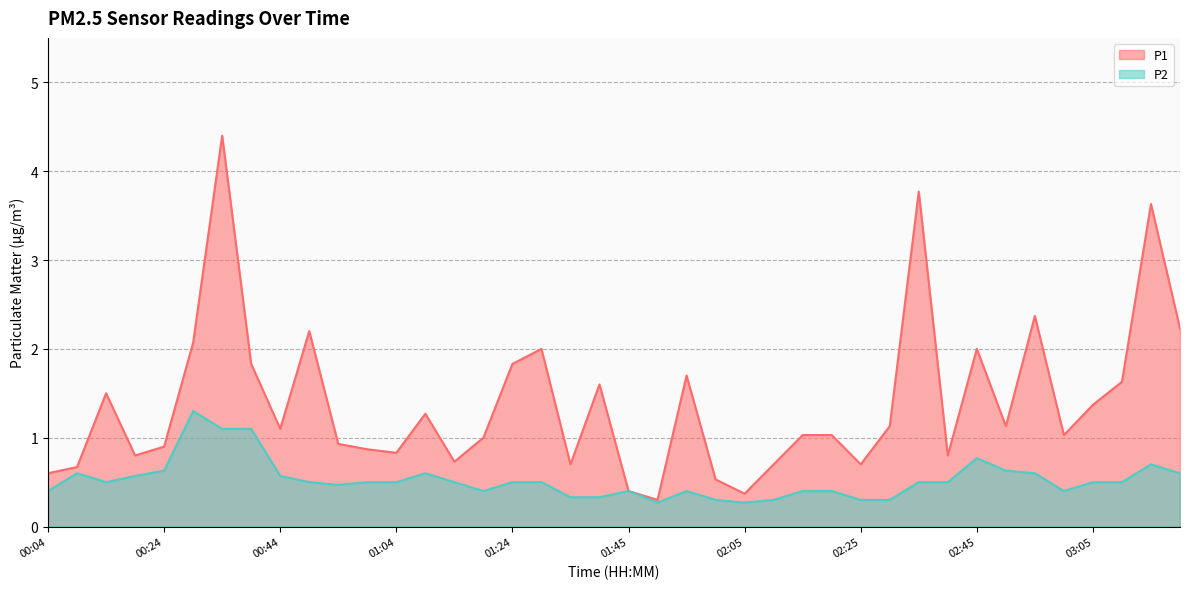

Reading right to left, transcribe all the data shown in this chart.

P1: 2.2	3.6	1.6	1.4	1.0	2.4	1.1	2.0	0.8	3.8	1.1	0.7	1.0	1.0	0.7	0.4	0.5	1.7	0.3	0.4	1.6	0.7	2.0	1.8	1.0	0.7	1.3	0.8	0.9	0.9	2.2	1.1	1.8	4.4	2.1	0.9	0.8	1.5	0.7	0.6
P2: 0.6	0.7	0.5	0.5	0.4	0.6	0.6	0.8	0.5	0.5	0.3	0.3	0.4	0.4	0.3	0.3	0.3	0.4	0.3	0.4	0.3	0.3	0.5	0.5	0.4	0.5	0.6	0.5	0.5	0.5	0.5	0.6	1.1	1.1	1.3	0.6	0.6	0.5	0.6	0.4